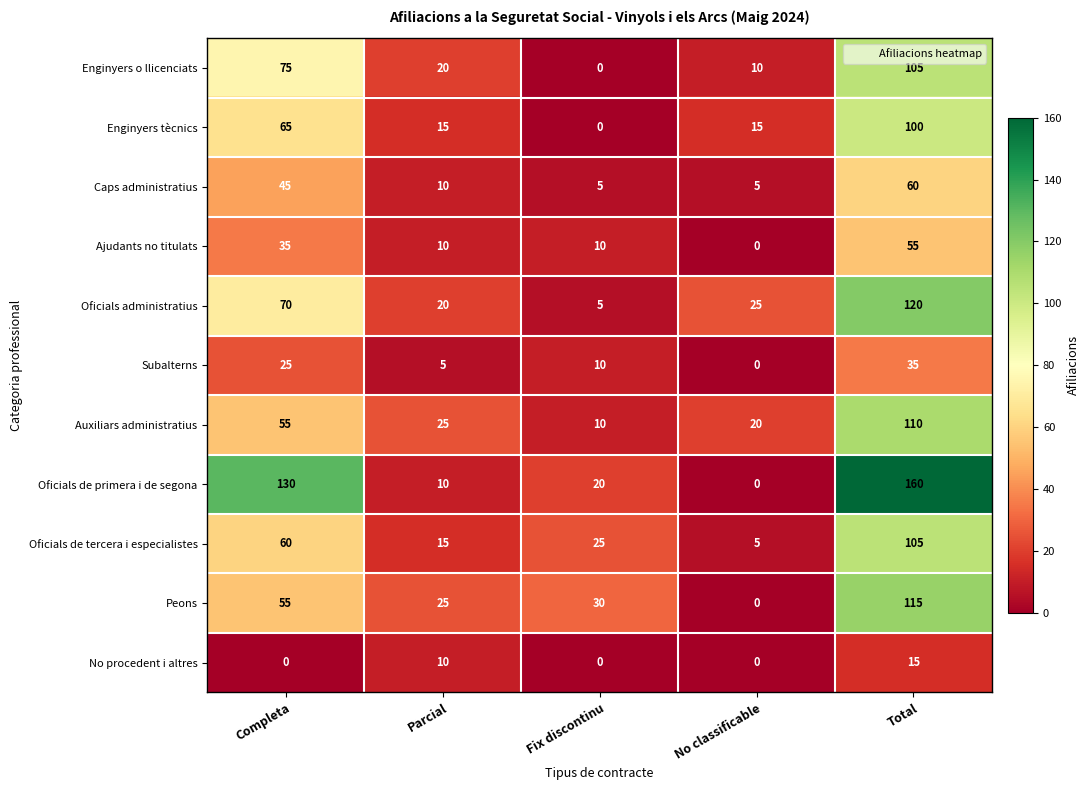

Which series changed the most between Completa and Total?

Peons